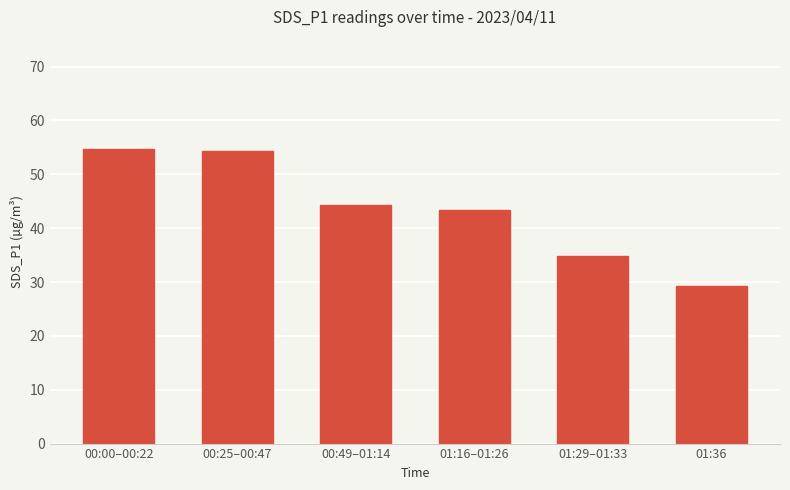

What is the approximate value at 00:25–00:47?

54.3